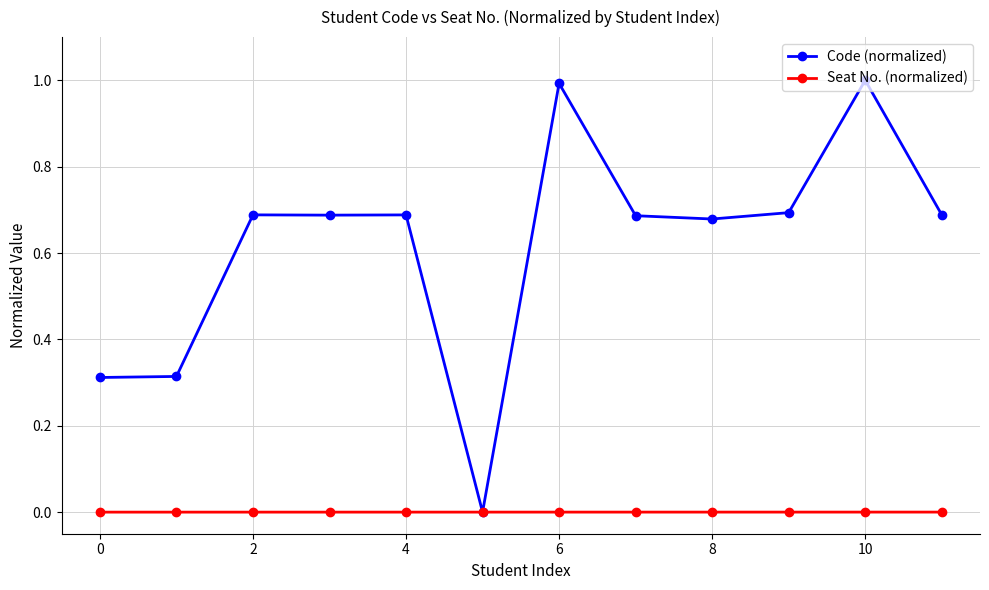

Which series has the largest total across all categories?

Code (normalized)